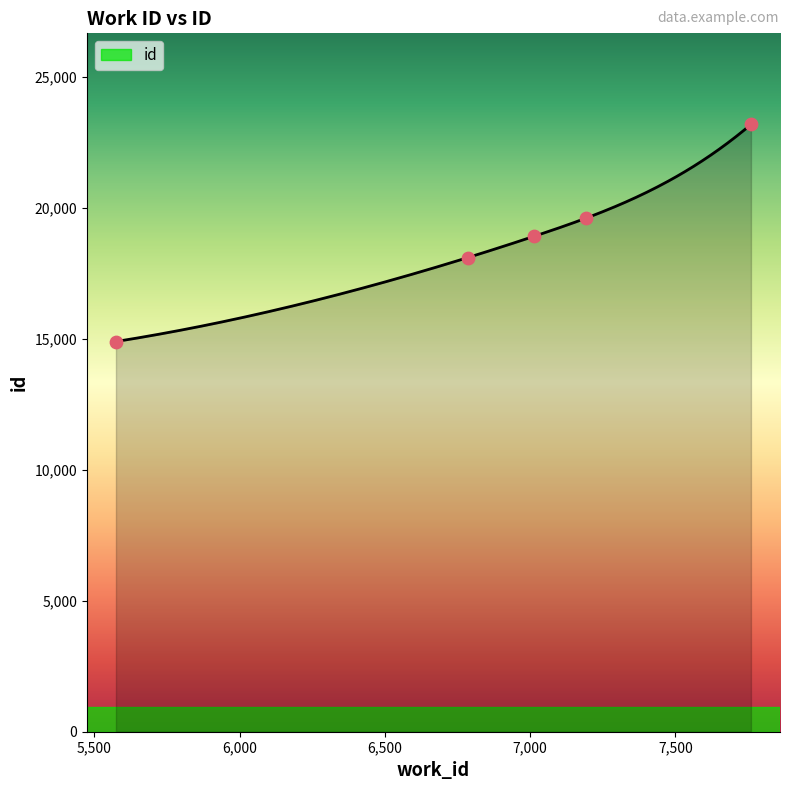

What is the change in value from 7013 to 7760?

+4270